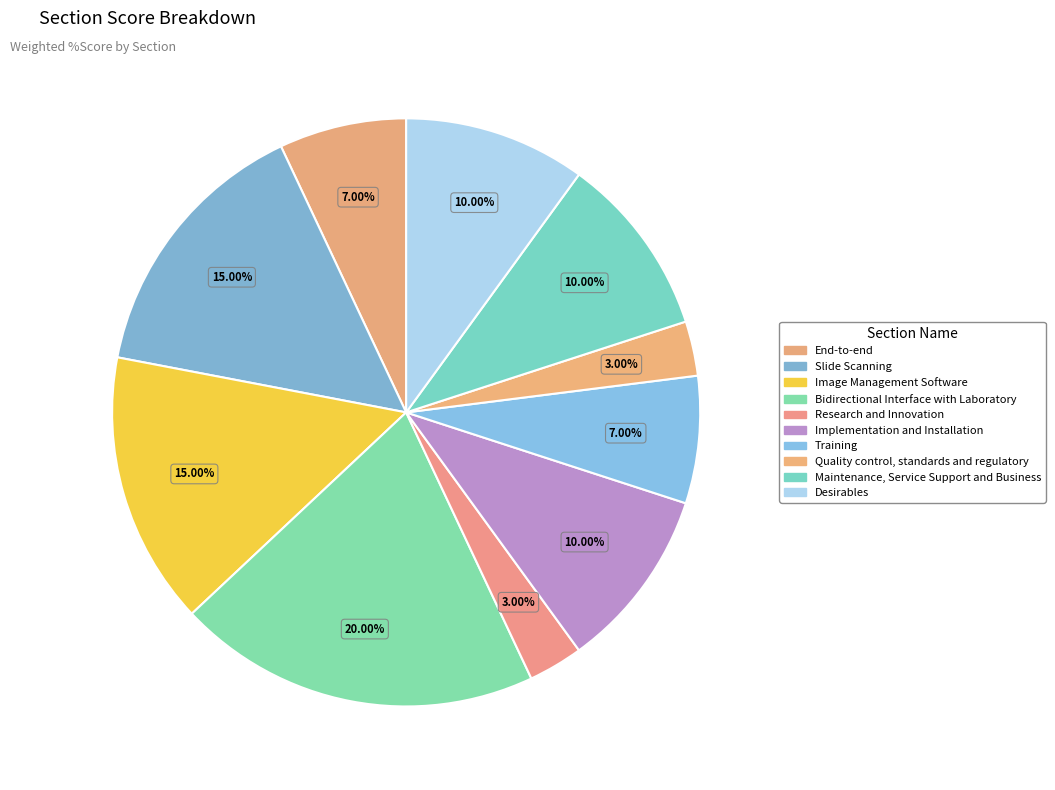

How many segments does this pie chart have?

10